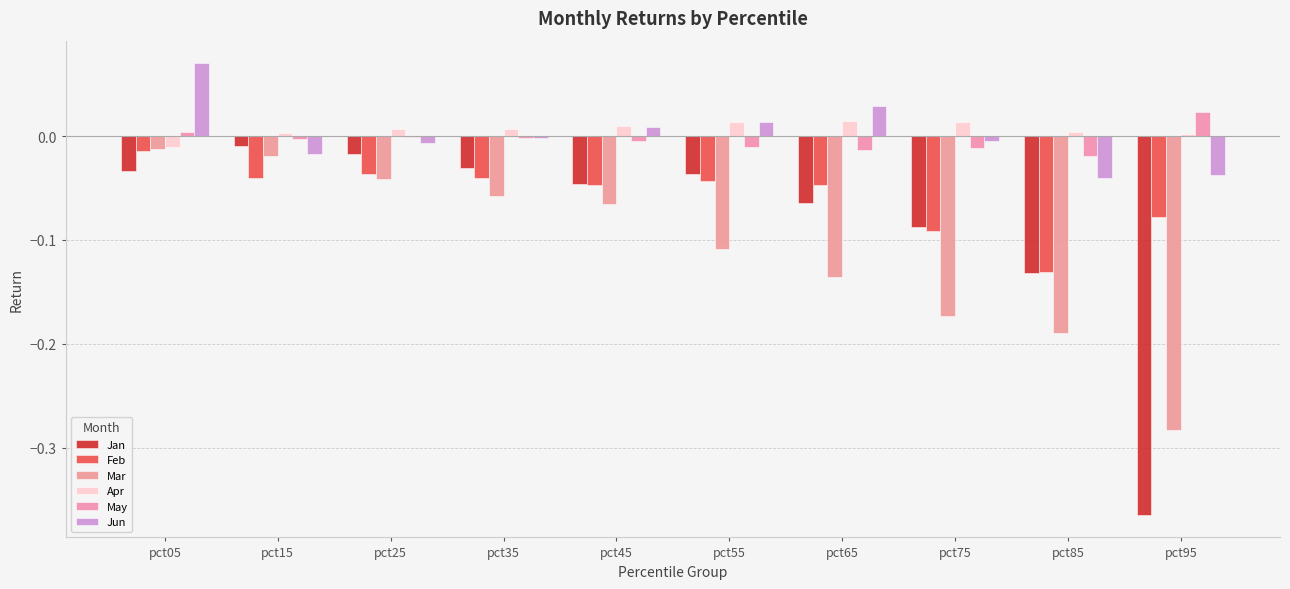

What is the maximum value for Jun?

0.1